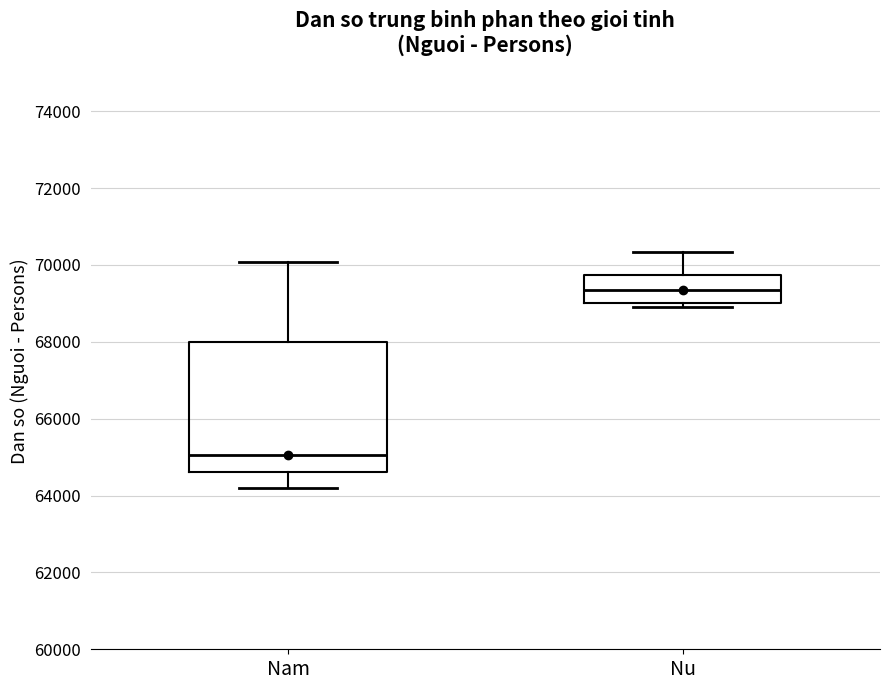

Reading left to right, read every box against the y-axis: the position of its median line, the range the box covers, and the ends of its whiskers. The values are not printed on the chart, so give them approximately, as read against the axis.

Nam: median 65000, box 64600 to 68000, whiskers 64200 to 70000
Nu: median 69400, box 69000 to 69800, whiskers 68800 to 70400